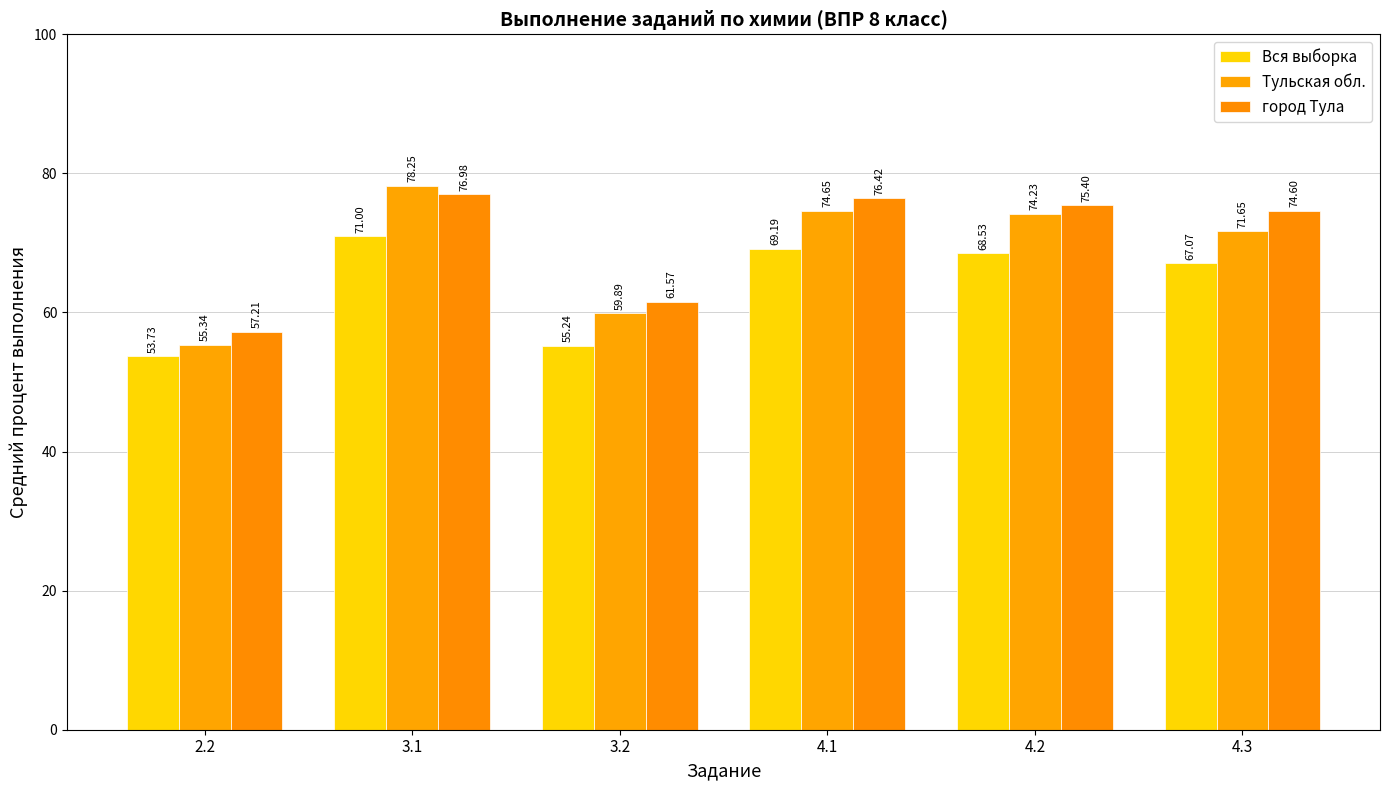

At 4.2, list the series in order from smallest to largest.

Вся выборка, Тульская обл., город Тула